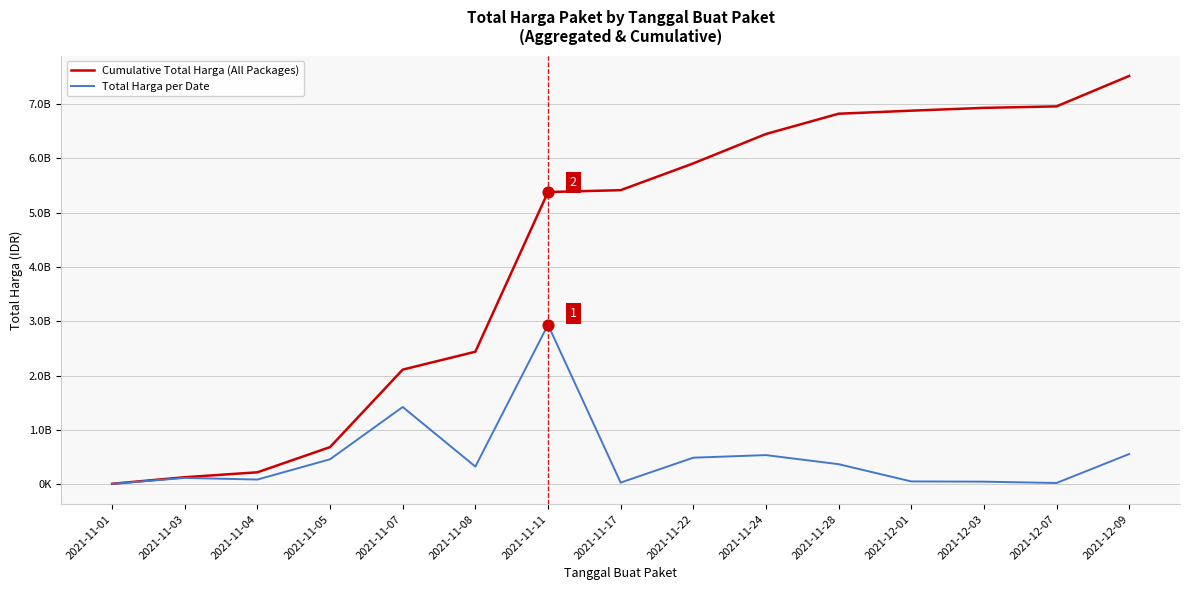

What are all the series names shown in the legend?

Cumulative Total Harga (All Packages), Total Harga per Date